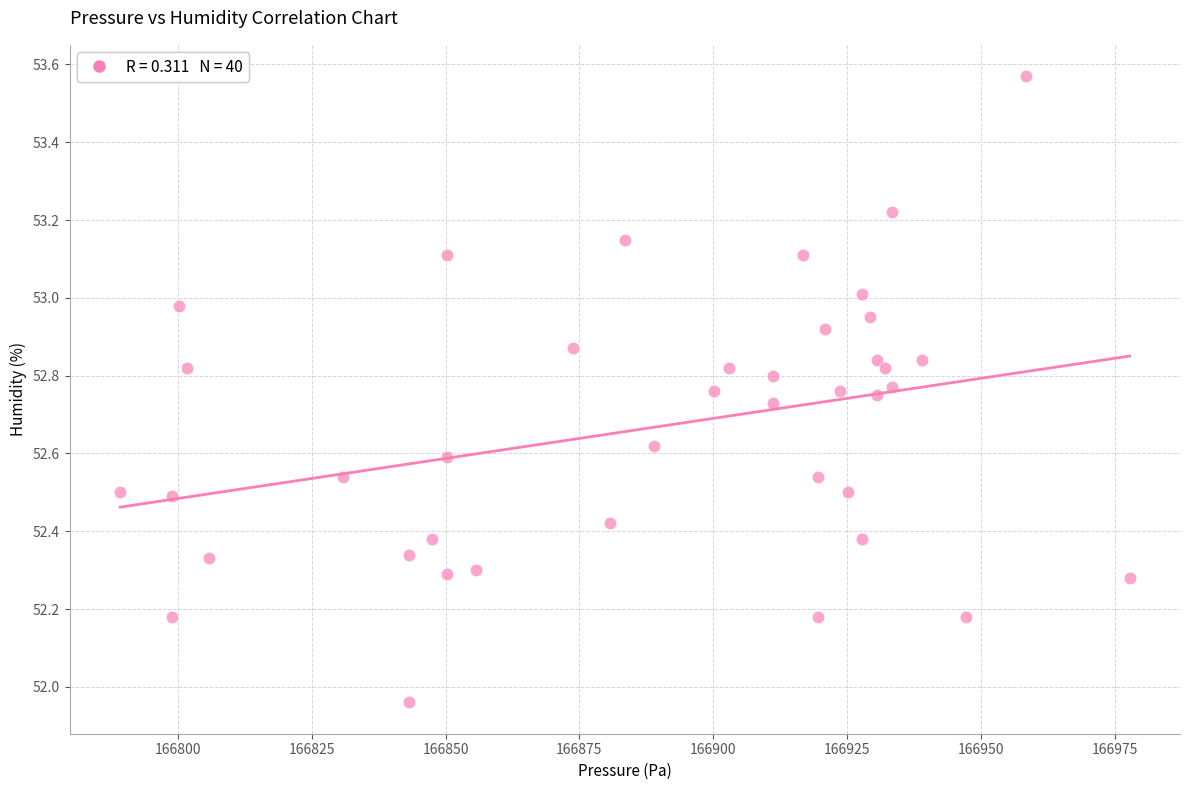

What is the range of X values (max minus min)?

188.6